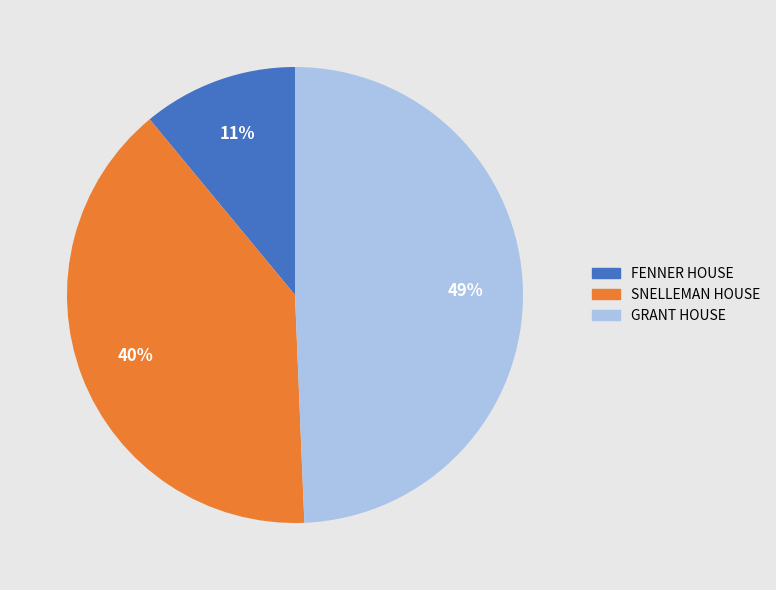

Approximately how many times larger is the value at SNELLEMAN HOUSE compared to GRANT HOUSE?

0.8